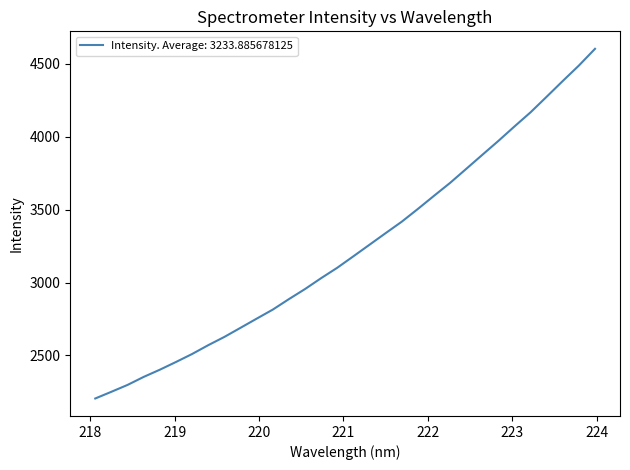

What is the minimum value shown in the chart?

2204.1